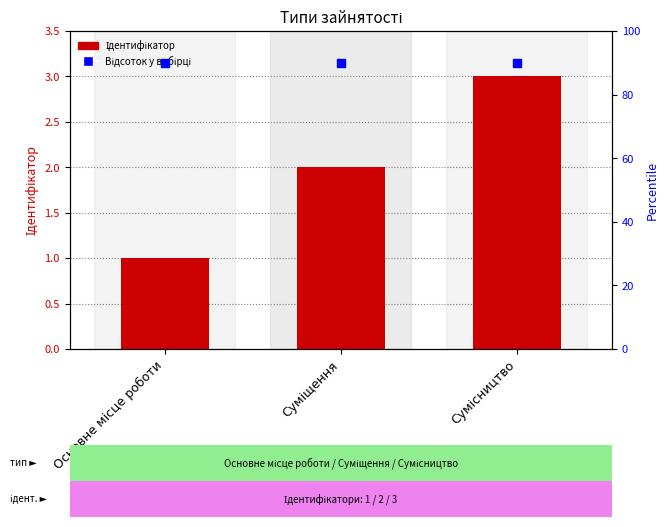

List the labels in order of value, largest first.

Сумісництво, Суміщення, Основне місце роботи